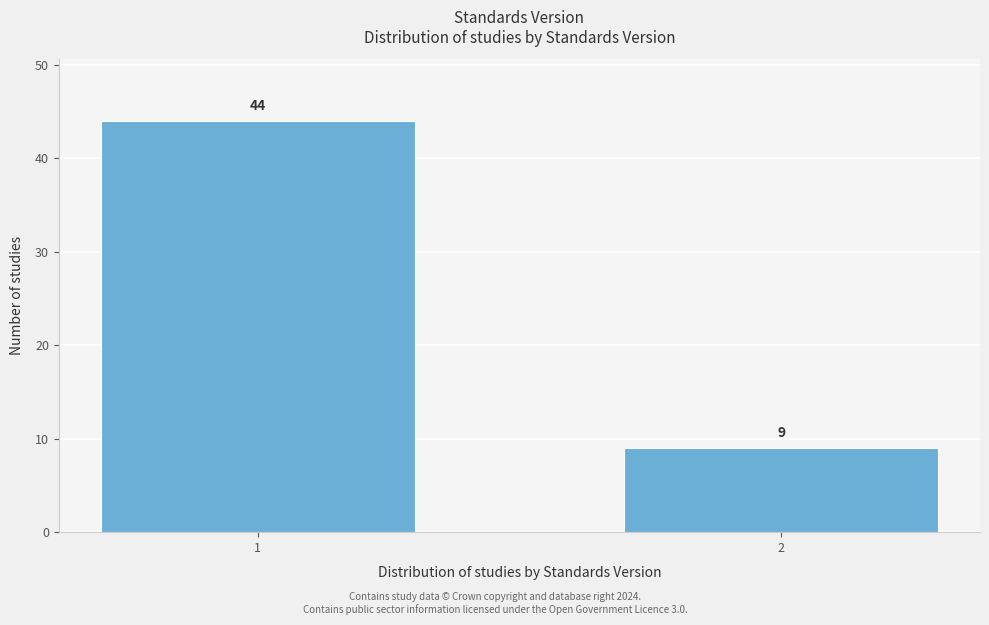

Reading left to right, extract all data points from this chart.

44	9